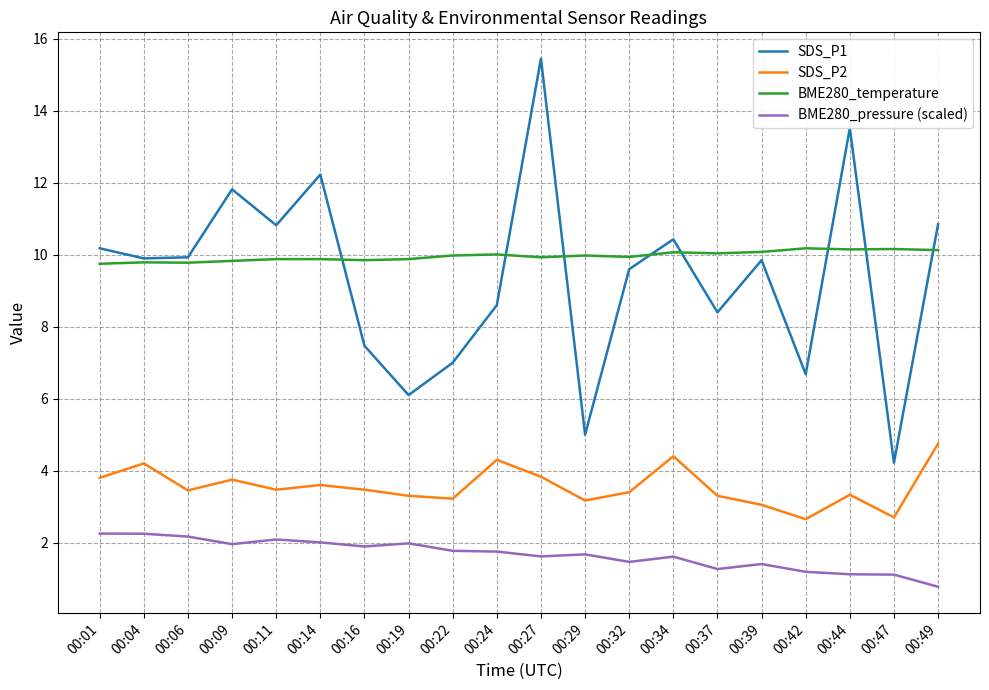

What is the sum of the BME280_pressure (scaled) values at 00:09 and 00:44?

3.1